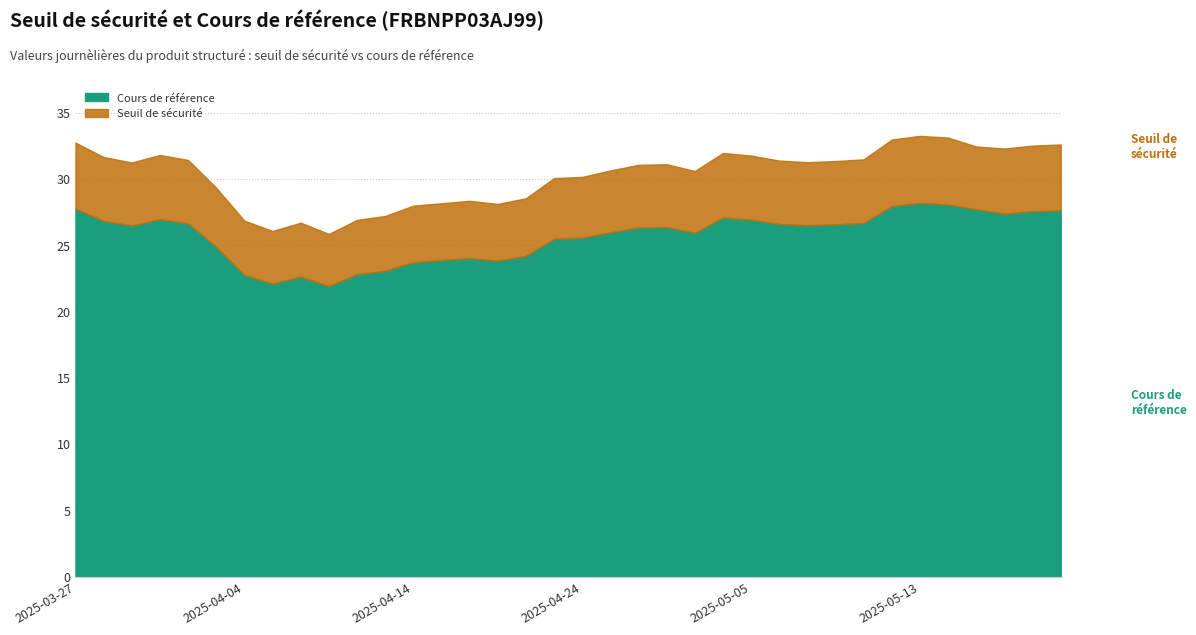

Read the Seuil de sécurité value at 2025-05-06.

31.4